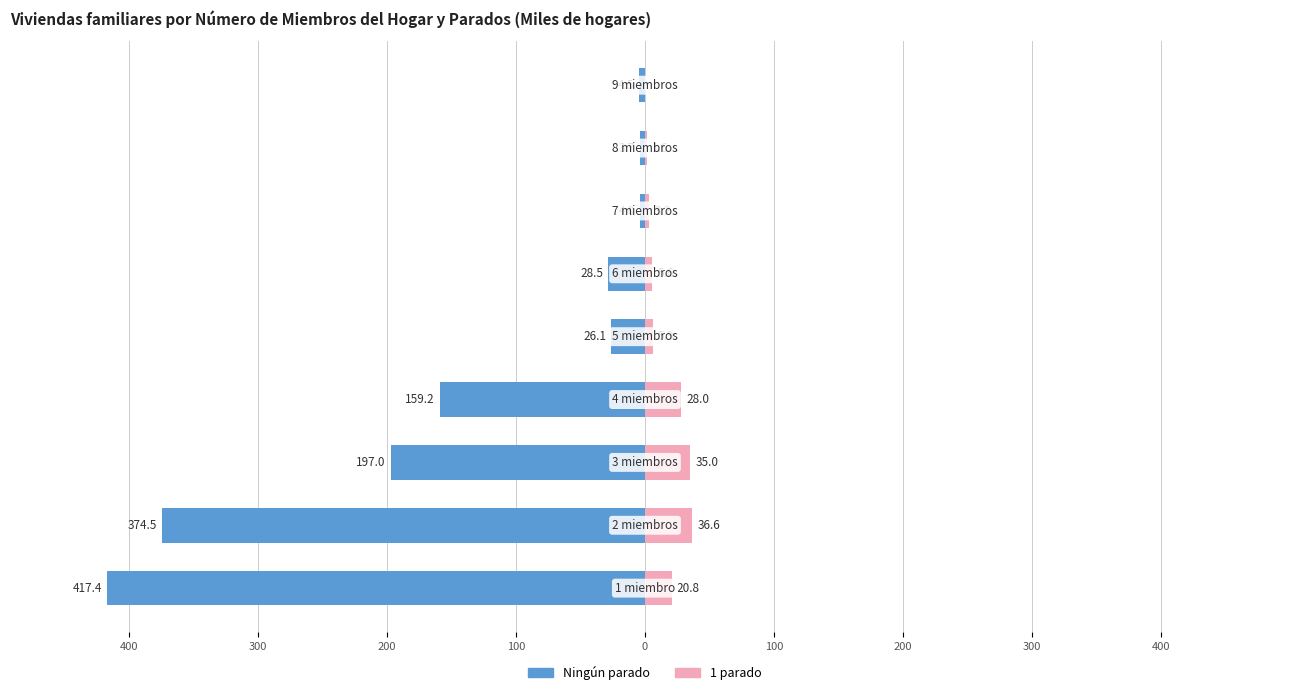

How many data points in 1 parado are less than 5?

3